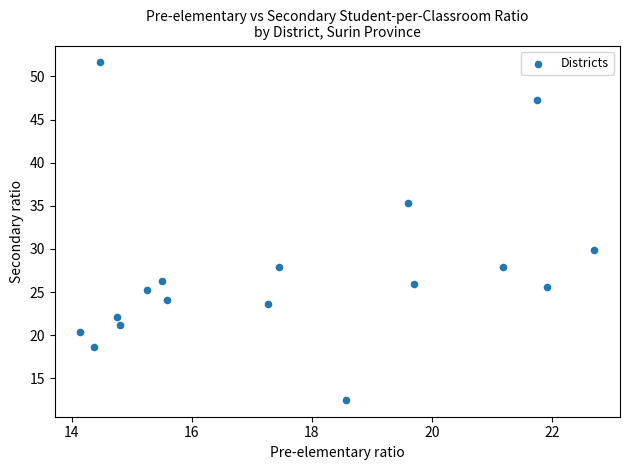

What is the range of X values (max minus min)?

8.6